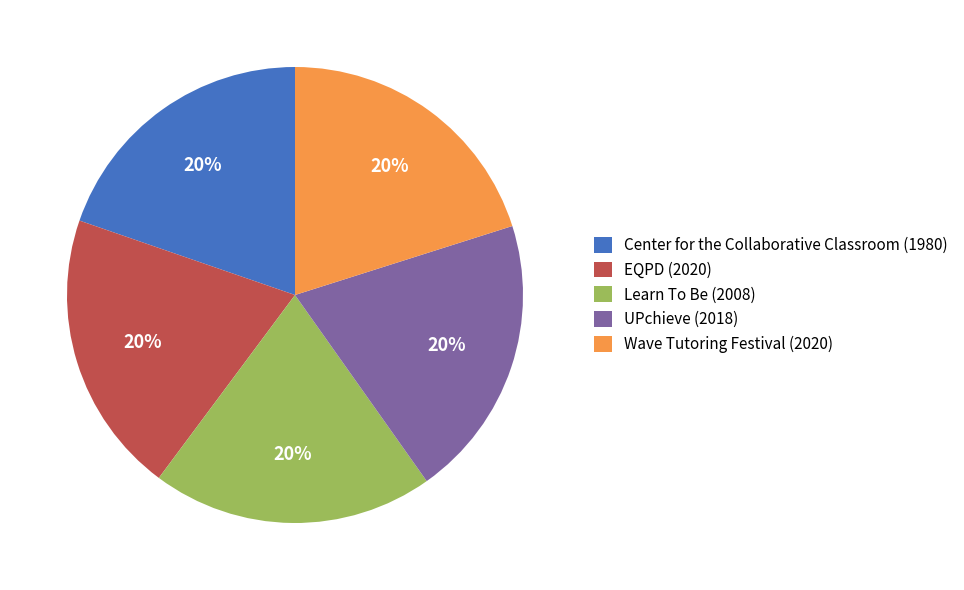

To the nearest percent, what portion does Center for the Collaborative Classroom represent?

20%